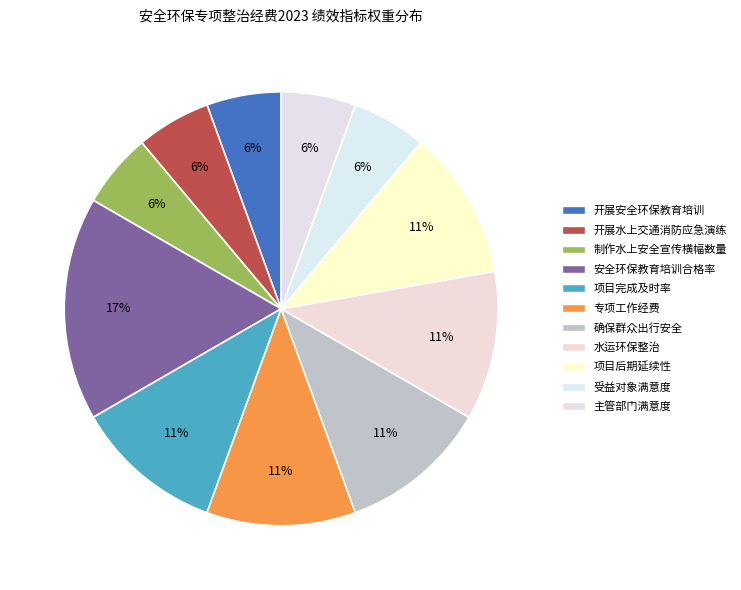

What is the total percentage of 项目完成及时率 and 主管部门满意度?

16.7%